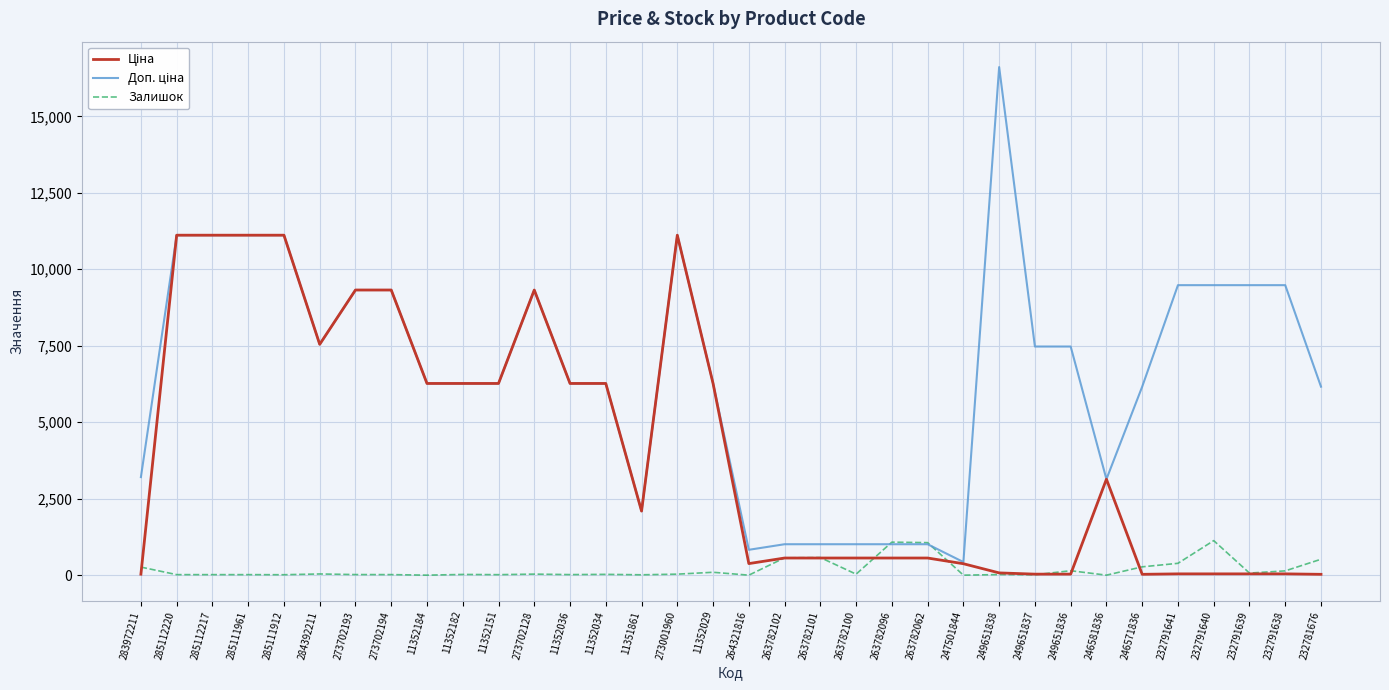

The Залишок series shows 26.0 at 11352034. True or false?

True